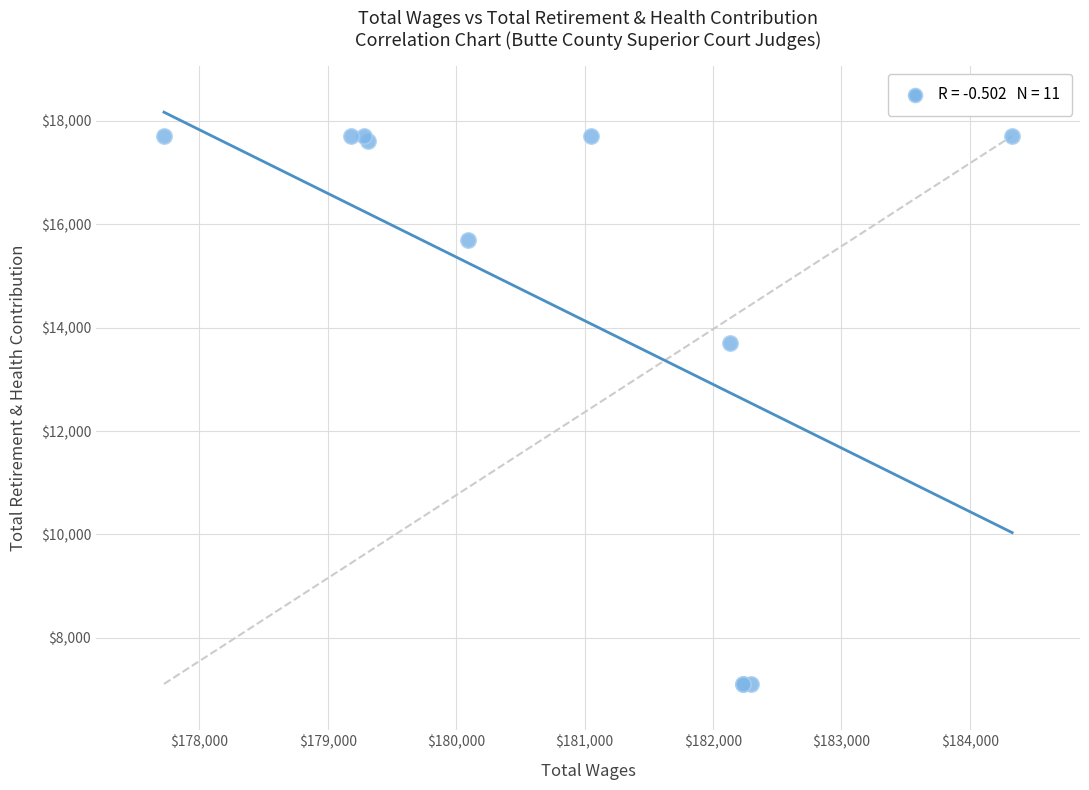

What Y value in the scatter plot is closest to 12408?

13695